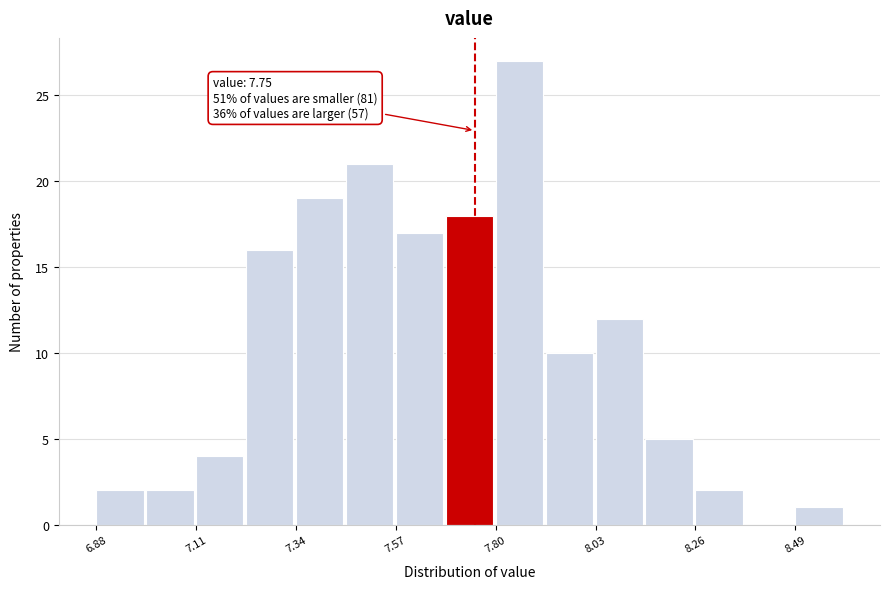

Around what value on the x-axis is the tallest bar? Give the approximate position of its centre, as read against the axis.

7.85